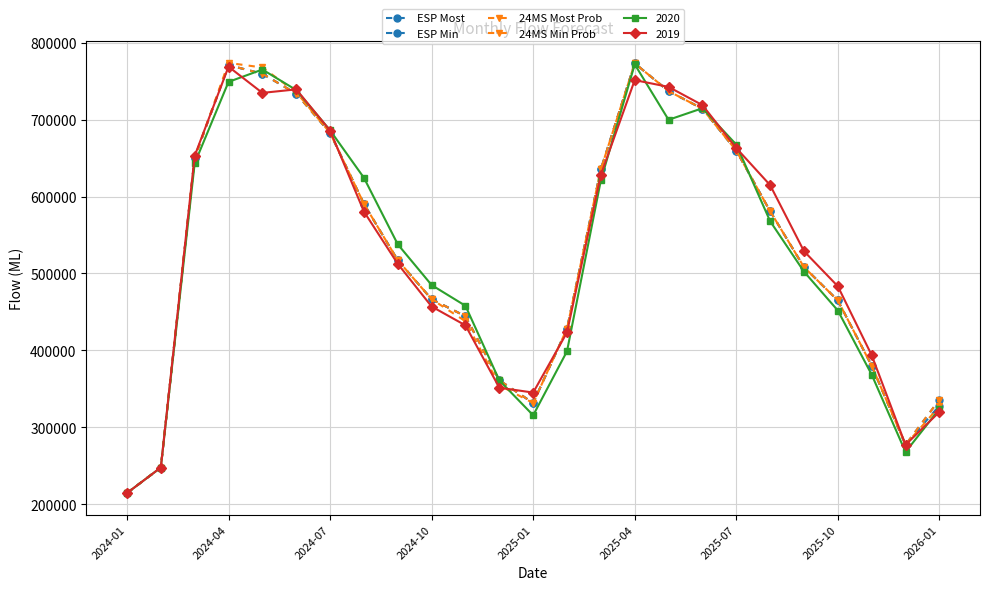

How many lines are shown in the chart?

6